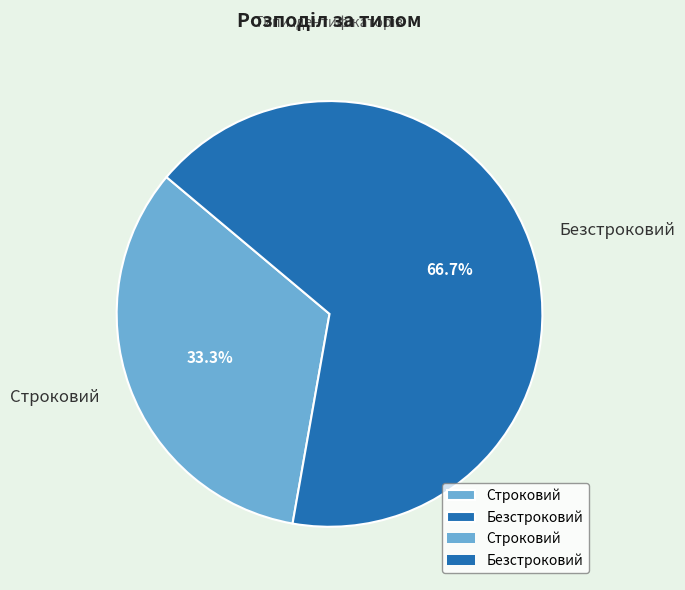

Which slice is the smallest?

Строковий